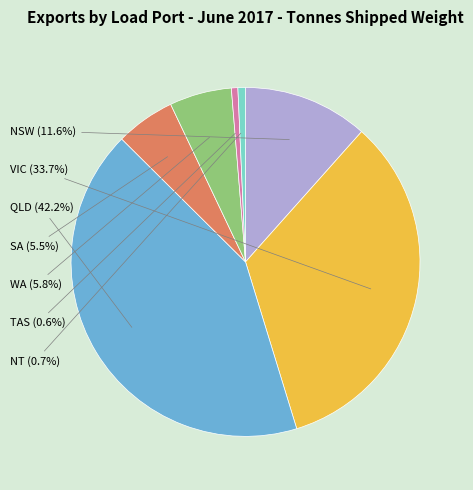

What is the ratio of the value at WA to the value at NT?

8.2